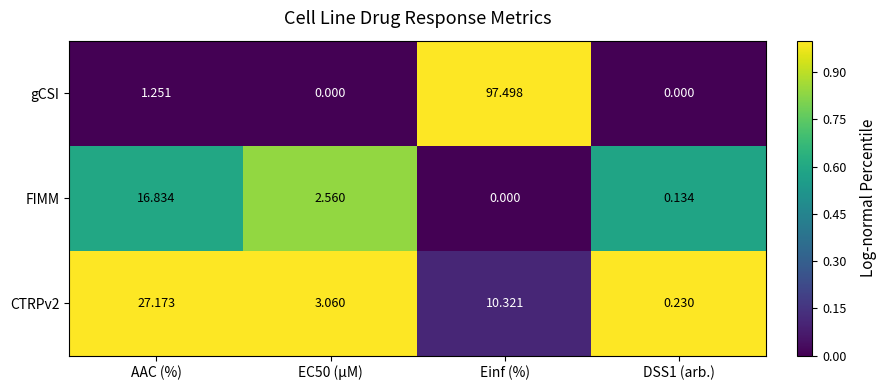

Which series has the largest total across all categories?

gCSI